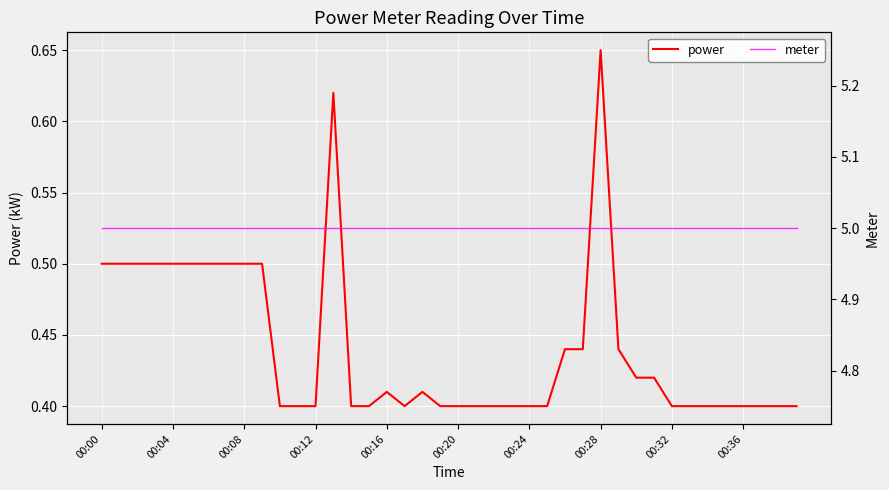

What is the difference between the maximum and second lowest values in the power series?

0.2